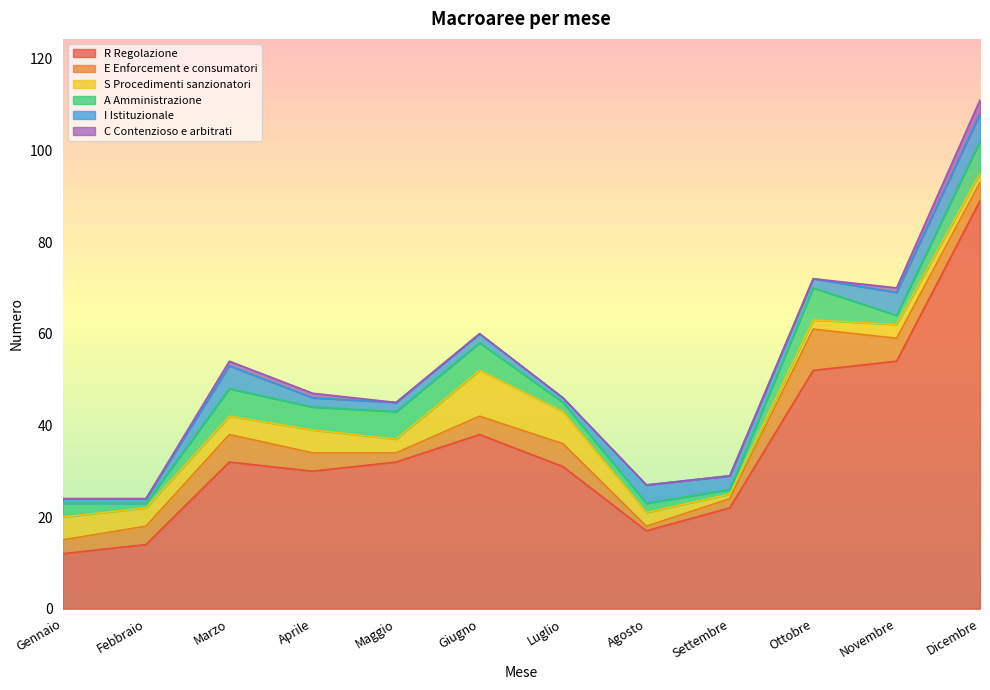

What position from the left is Agosto?

8